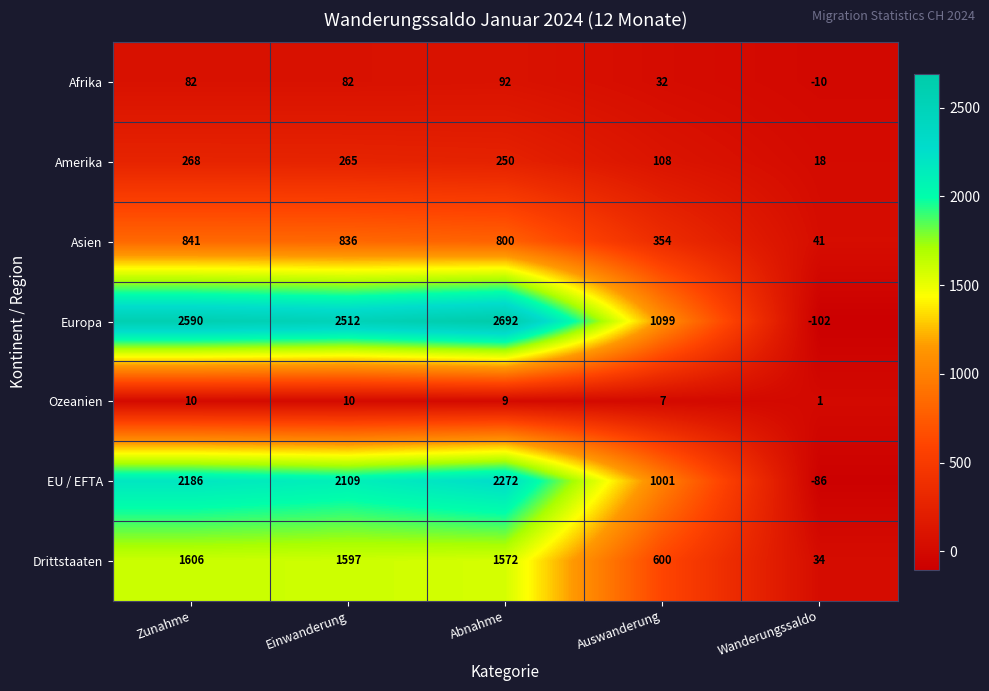

How many data points does each series have?

5